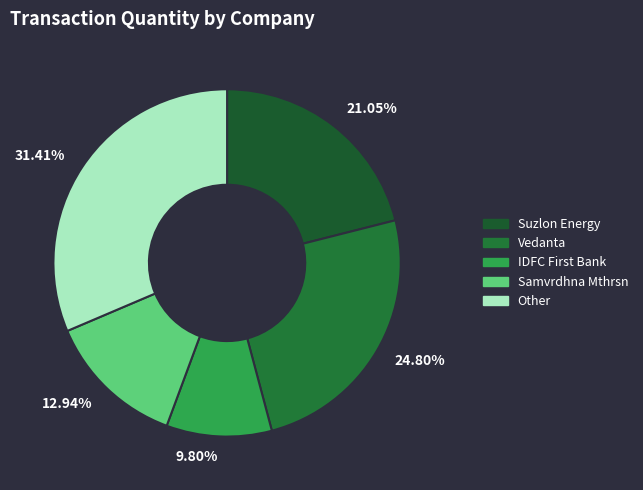

To the nearest percent, what is the average slice percentage?

20%